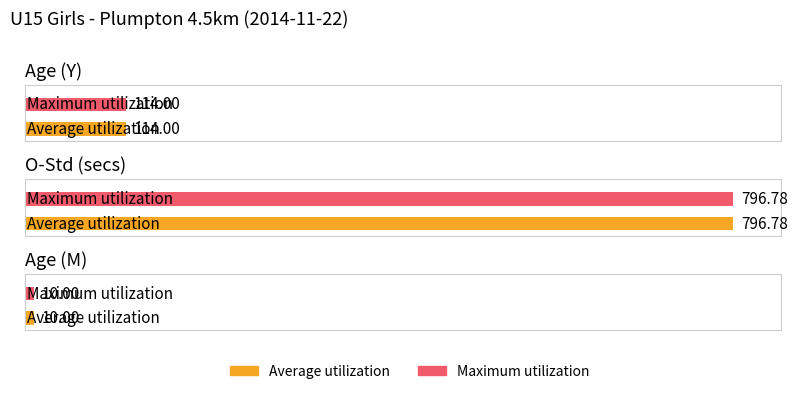

How many groups of bars are there?

3